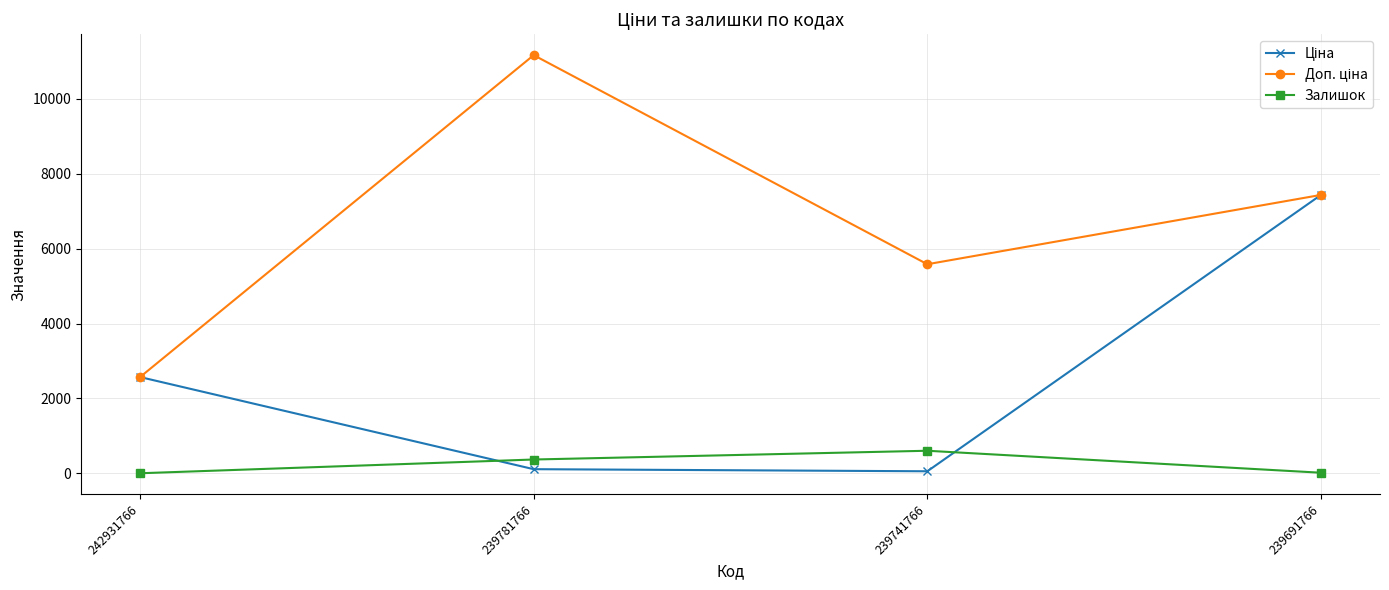

In Залишок, how many points are higher than both neighbors (excluding endpoints)?

1